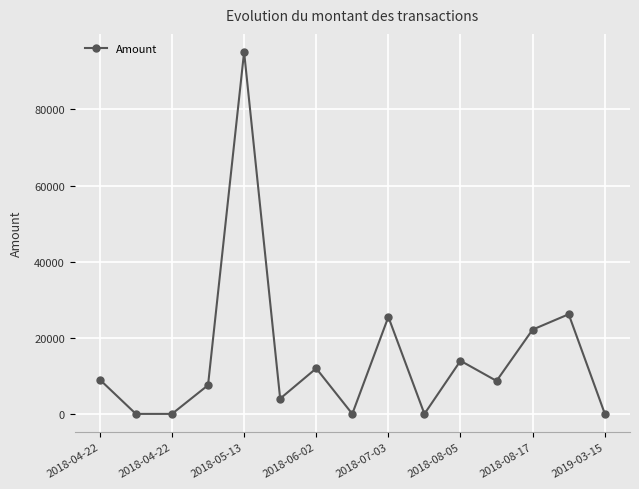

What is the value of the 11th point from the left?

13958.0